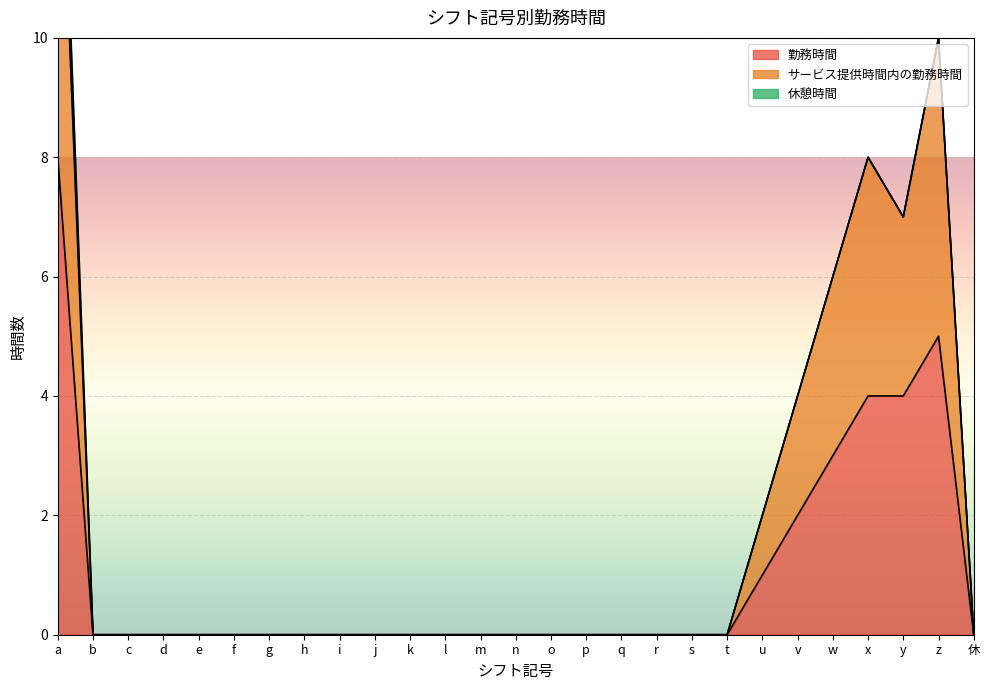

What is the label of the 20th point from the right?

h